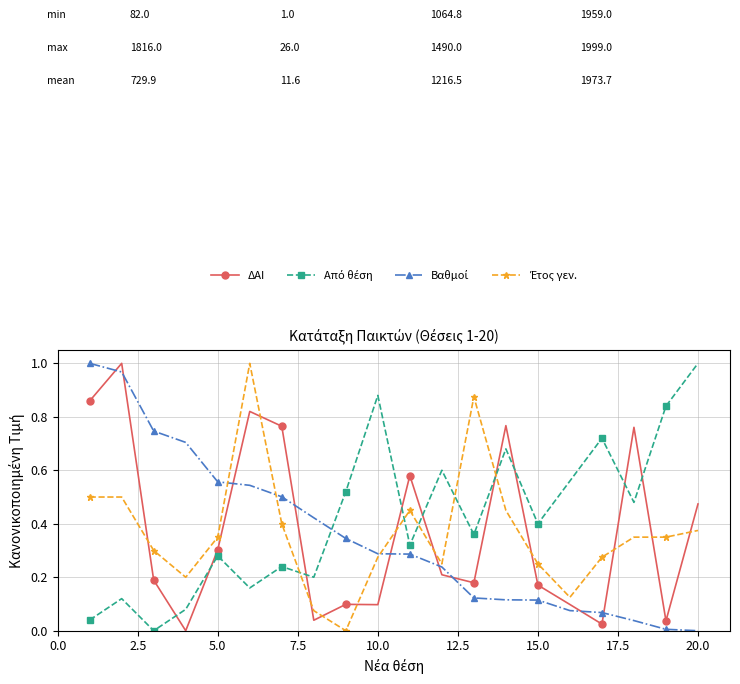

At how many categories does at least one series exceed 0?

20